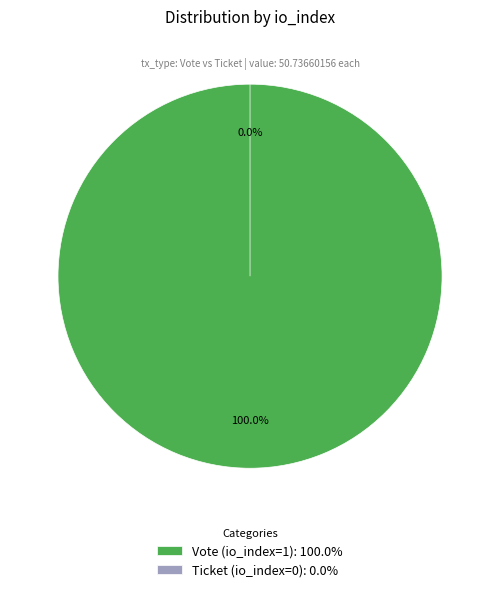

How many slices are in this pie chart?

2